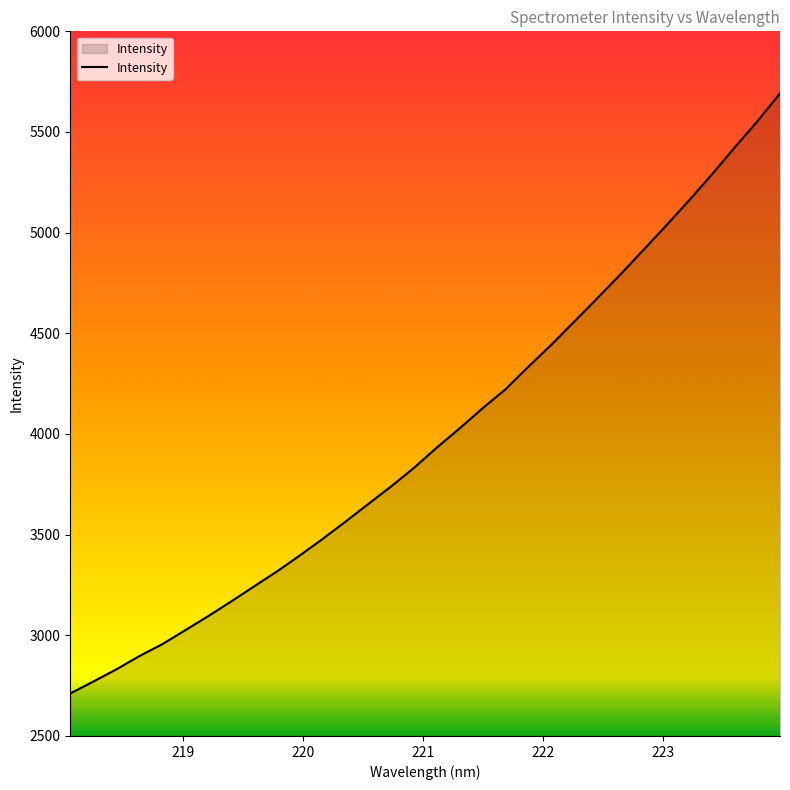

What is the minimum value shown in the chart?

2711.1